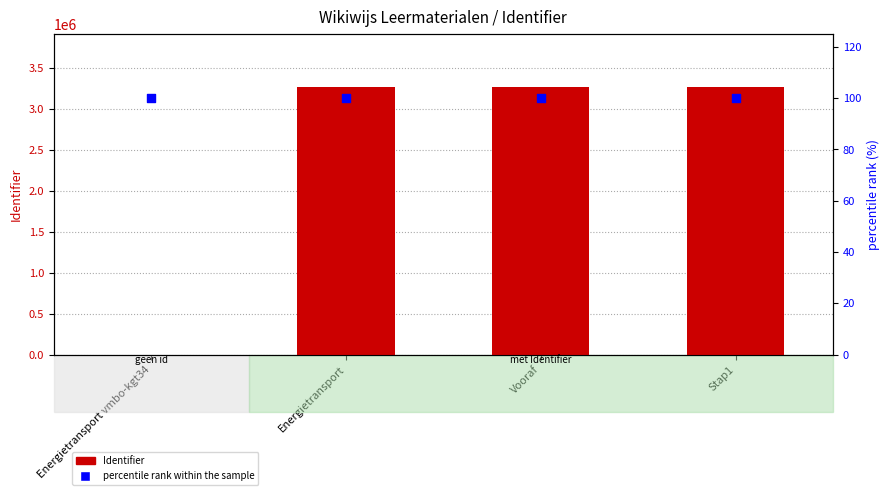

What are all the series names shown in the legend?

Identifier, percentile rank within the sample